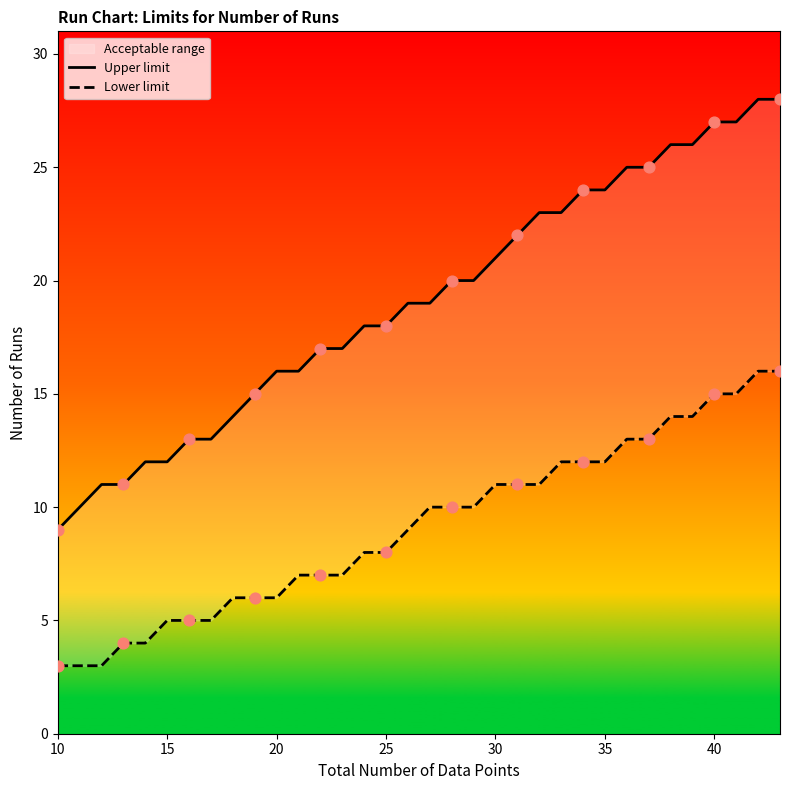

What are all the series names shown in the legend?

Upper limit, Lower limit